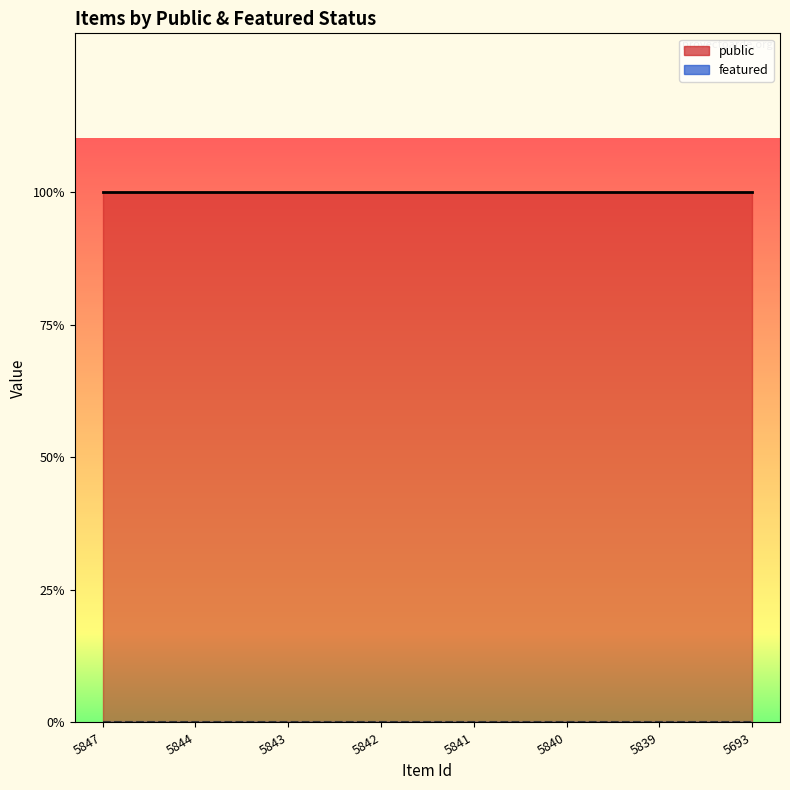

Which series has the largest total across all categories?

public